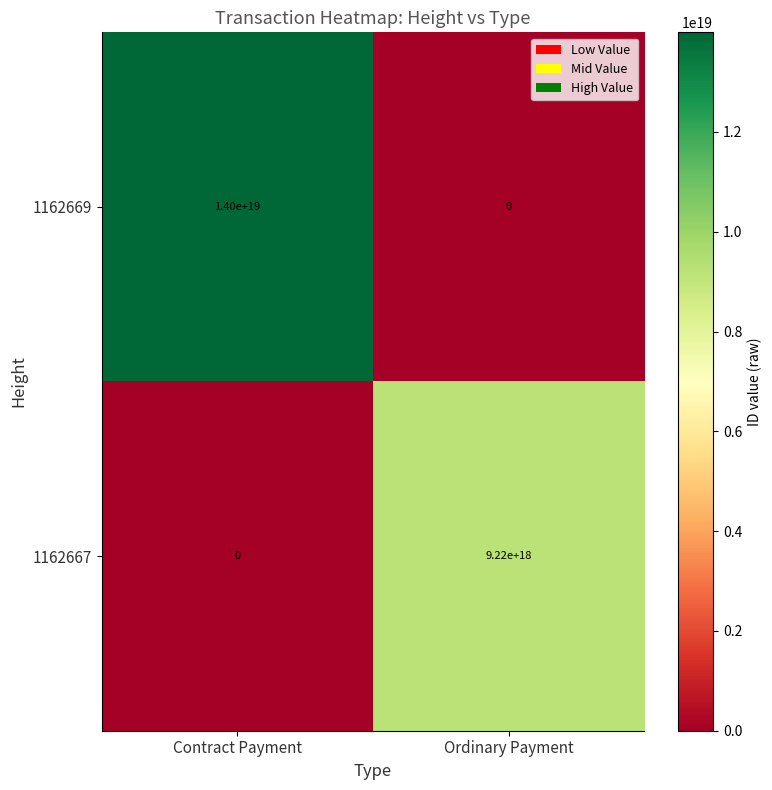

At which category is the sum across all series the highest?

Contract Payment